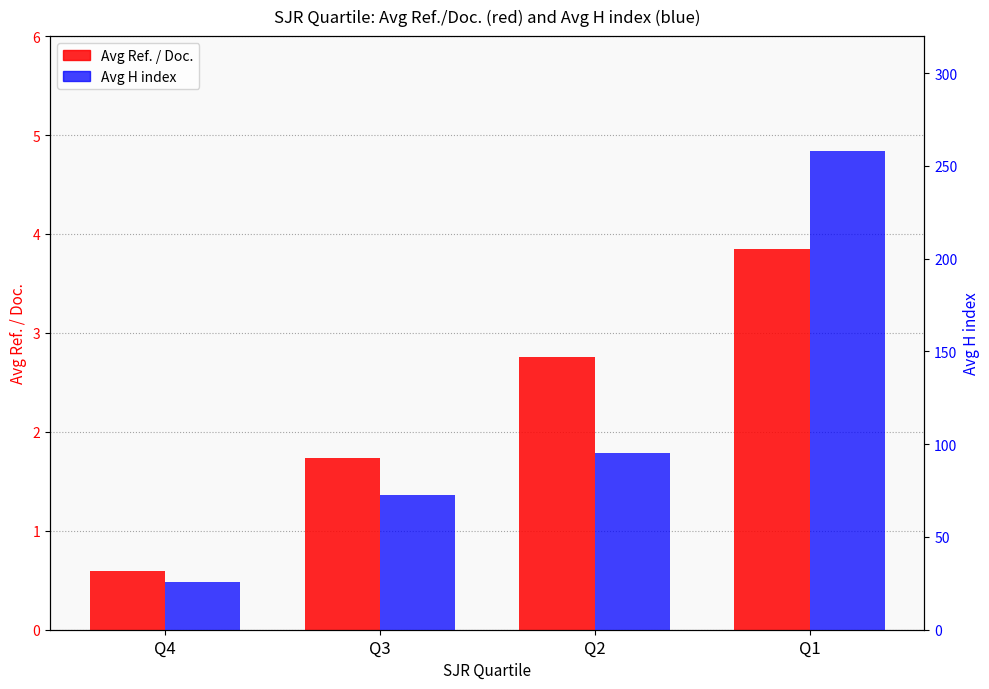

Reading left to right, what are all the values shown in this chart?

Avg Ref. / Doc.: Q4=0.6	Q3=1.7	Q2=2.8	Q1=3.9
Avg H index: Q4=25.5	Q3=72.5	Q2=95.2	Q1=258.0